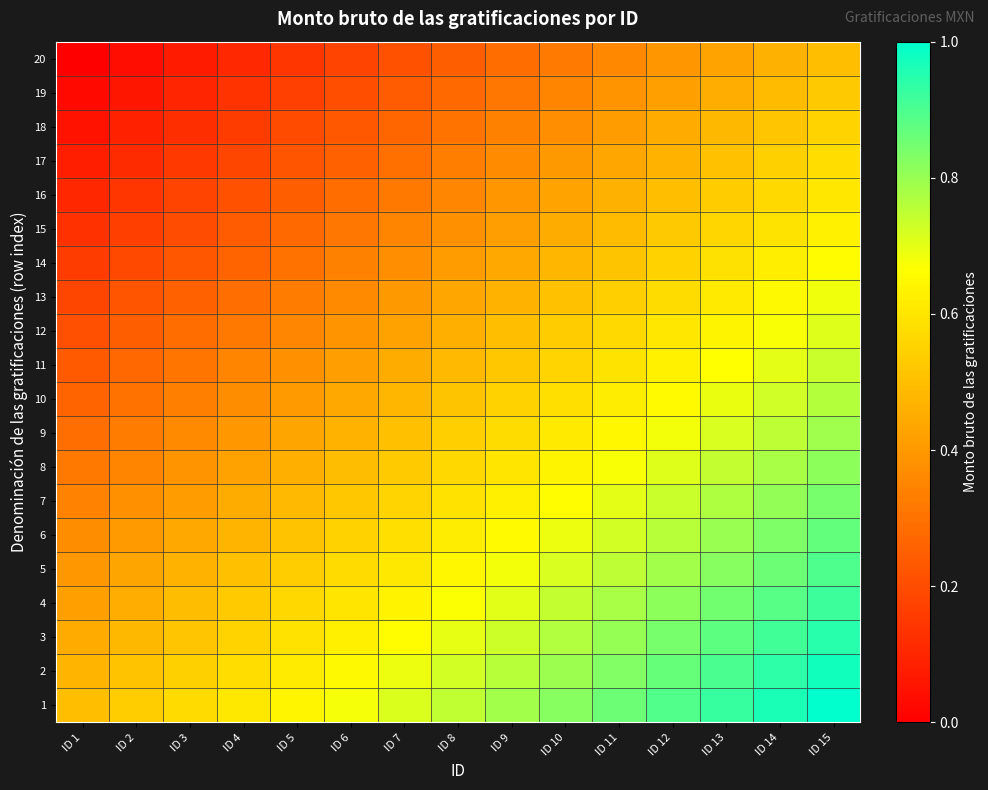

Reading left to right, transcribe all the data shown in this chart.

1: ID 1=0.5	ID 2=0.5	ID 3=0.6	ID 4=0.6	ID 5=0.6	ID 6=0.7	ID 7=0.7	ID 8=0.7	ID 9=0.8	ID 10=0.8	ID 11=0.9	ID 12=0.9	ID 13=0.9	ID 14=1.0	ID 15=1.0
2: ID 1=0.5	ID 2=0.5	ID 3=0.5	ID 4=0.6	ID 5=0.6	ID 6=0.7	ID 7=0.7	ID 8=0.7	ID 9=0.8	ID 10=0.8	ID 11=0.8	ID 12=0.9	ID 13=0.9	ID 14=0.9	ID 15=1.0
3: ID 1=0.4	ID 2=0.5	ID 3=0.5	ID 4=0.6	ID 5=0.6	ID 6=0.6	ID 7=0.7	ID 8=0.7	ID 9=0.7	ID 10=0.8	ID 11=0.8	ID 12=0.8	ID 13=0.9	ID 14=0.9	ID 15=0.9
4: ID 1=0.4	ID 2=0.5	ID 3=0.5	ID 4=0.5	ID 5=0.6	ID 6=0.6	ID 7=0.6	ID 8=0.7	ID 9=0.7	ID 10=0.7	ID 11=0.8	ID 12=0.8	ID 13=0.8	ID 14=0.9	ID 15=0.9
5: ID 1=0.4	ID 2=0.4	ID 3=0.5	ID 4=0.5	ID 5=0.5	ID 6=0.6	ID 7=0.6	ID 8=0.6	ID 9=0.7	ID 10=0.7	ID 11=0.8	ID 12=0.8	ID 13=0.8	ID 14=0.9	ID 15=0.9
6: ID 1=0.4	ID 2=0.4	ID 3=0.4	ID 4=0.5	ID 5=0.5	ID 6=0.5	ID 7=0.6	ID 8=0.6	ID 9=0.7	ID 10=0.7	ID 11=0.7	ID 12=0.8	ID 13=0.8	ID 14=0.8	ID 15=0.9
7: ID 1=0.3	ID 2=0.4	ID 3=0.4	ID 4=0.4	ID 5=0.5	ID 6=0.5	ID 7=0.6	ID 8=0.6	ID 9=0.6	ID 10=0.7	ID 11=0.7	ID 12=0.7	ID 13=0.8	ID 14=0.8	ID 15=0.8
8: ID 1=0.3	ID 2=0.4	ID 3=0.4	ID 4=0.4	ID 5=0.5	ID 6=0.5	ID 7=0.5	ID 8=0.6	ID 9=0.6	ID 10=0.6	ID 11=0.7	ID 12=0.7	ID 13=0.7	ID 14=0.8	ID 15=0.8
9: ID 1=0.3	ID 2=0.3	ID 3=0.4	ID 4=0.4	ID 5=0.4	ID 6=0.5	ID 7=0.5	ID 8=0.5	ID 9=0.6	ID 10=0.6	ID 11=0.6	ID 12=0.7	ID 13=0.7	ID 14=0.8	ID 15=0.8
10: ID 1=0.3	ID 2=0.3	ID 3=0.3	ID 4=0.4	ID 5=0.4	ID 6=0.4	ID 7=0.5	ID 8=0.5	ID 9=0.5	ID 10=0.6	ID 11=0.6	ID 12=0.7	ID 13=0.7	ID 14=0.7	ID 15=0.8
11: ID 1=0.2	ID 2=0.3	ID 3=0.3	ID 4=0.3	ID 5=0.4	ID 6=0.4	ID 7=0.5	ID 8=0.5	ID 9=0.5	ID 10=0.6	ID 11=0.6	ID 12=0.6	ID 13=0.7	ID 14=0.7	ID 15=0.7
12: ID 1=0.2	ID 2=0.2	ID 3=0.3	ID 4=0.3	ID 5=0.4	ID 6=0.4	ID 7=0.4	ID 8=0.5	ID 9=0.5	ID 10=0.5	ID 11=0.6	ID 12=0.6	ID 13=0.6	ID 14=0.7	ID 15=0.7
13: ID 1=0.2	ID 2=0.2	ID 3=0.3	ID 4=0.3	ID 5=0.3	ID 6=0.4	ID 7=0.4	ID 8=0.4	ID 9=0.5	ID 10=0.5	ID 11=0.5	ID 12=0.6	ID 13=0.6	ID 14=0.6	ID 15=0.7
14: ID 1=0.2	ID 2=0.2	ID 3=0.2	ID 4=0.3	ID 5=0.3	ID 6=0.3	ID 7=0.4	ID 8=0.4	ID 9=0.4	ID 10=0.5	ID 11=0.5	ID 12=0.6	ID 13=0.6	ID 14=0.6	ID 15=0.7
15: ID 1=0.1	ID 2=0.2	ID 3=0.2	ID 4=0.2	ID 5=0.3	ID 6=0.3	ID 7=0.3	ID 8=0.4	ID 9=0.4	ID 10=0.5	ID 11=0.5	ID 12=0.5	ID 13=0.6	ID 14=0.6	ID 15=0.6
16: ID 1=0.1	ID 2=0.1	ID 3=0.2	ID 4=0.2	ID 5=0.2	ID 6=0.3	ID 7=0.3	ID 8=0.4	ID 9=0.4	ID 10=0.4	ID 11=0.5	ID 12=0.5	ID 13=0.5	ID 14=0.6	ID 15=0.6
17: ID 1=0.1	ID 2=0.1	ID 3=0.2	ID 4=0.2	ID 5=0.2	ID 6=0.3	ID 7=0.3	ID 8=0.3	ID 9=0.4	ID 10=0.4	ID 11=0.4	ID 12=0.5	ID 13=0.5	ID 14=0.5	ID 15=0.6
18: ID 1=0.1	ID 2=0.1	ID 3=0.1	ID 4=0.2	ID 5=0.2	ID 6=0.2	ID 7=0.3	ID 8=0.3	ID 9=0.3	ID 10=0.4	ID 11=0.4	ID 12=0.4	ID 13=0.5	ID 14=0.5	ID 15=0.6
19: ID 1=0.0	ID 2=0.1	ID 3=0.1	ID 4=0.1	ID 5=0.2	ID 6=0.2	ID 7=0.2	ID 8=0.3	ID 9=0.3	ID 10=0.3	ID 11=0.4	ID 12=0.4	ID 13=0.5	ID 14=0.5	ID 15=0.5
20: ID 1=0.0	ID 2=0.0	ID 3=0.1	ID 4=0.1	ID 5=0.1	ID 6=0.2	ID 7=0.2	ID 8=0.2	ID 9=0.3	ID 10=0.3	ID 11=0.4	ID 12=0.4	ID 13=0.4	ID 14=0.5	ID 15=0.5